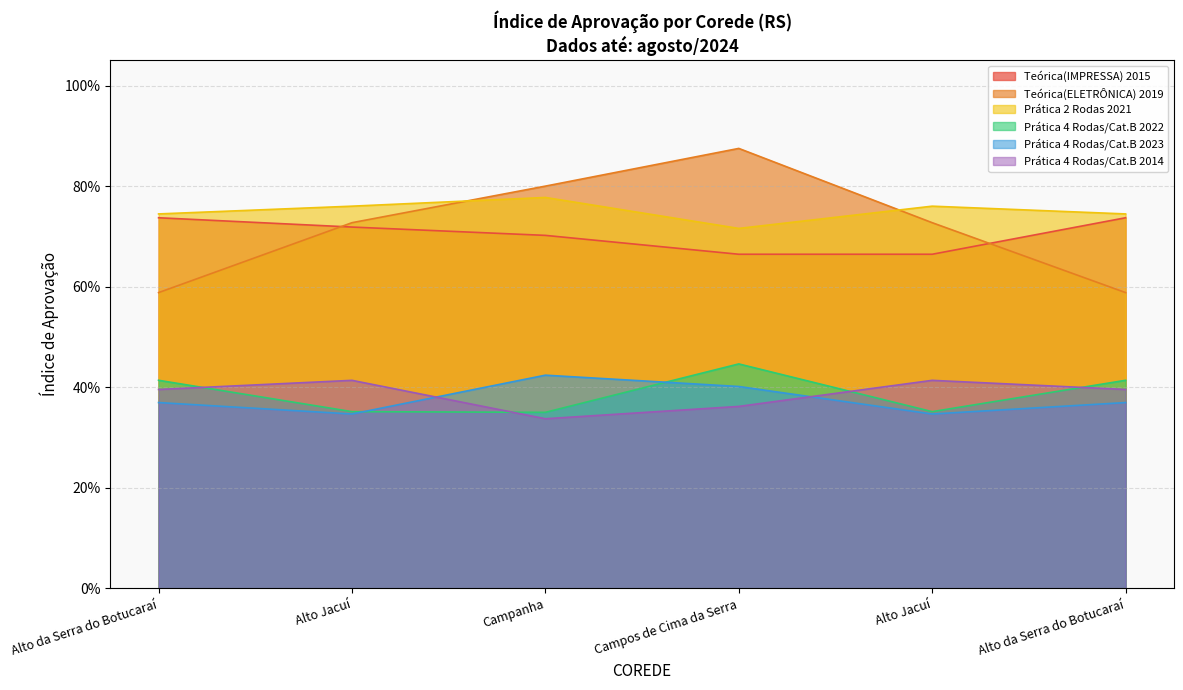

Which category has the highest value in the Teórica(IMPRESSA) 2015 series?

Alto da Serra do Botucaraí